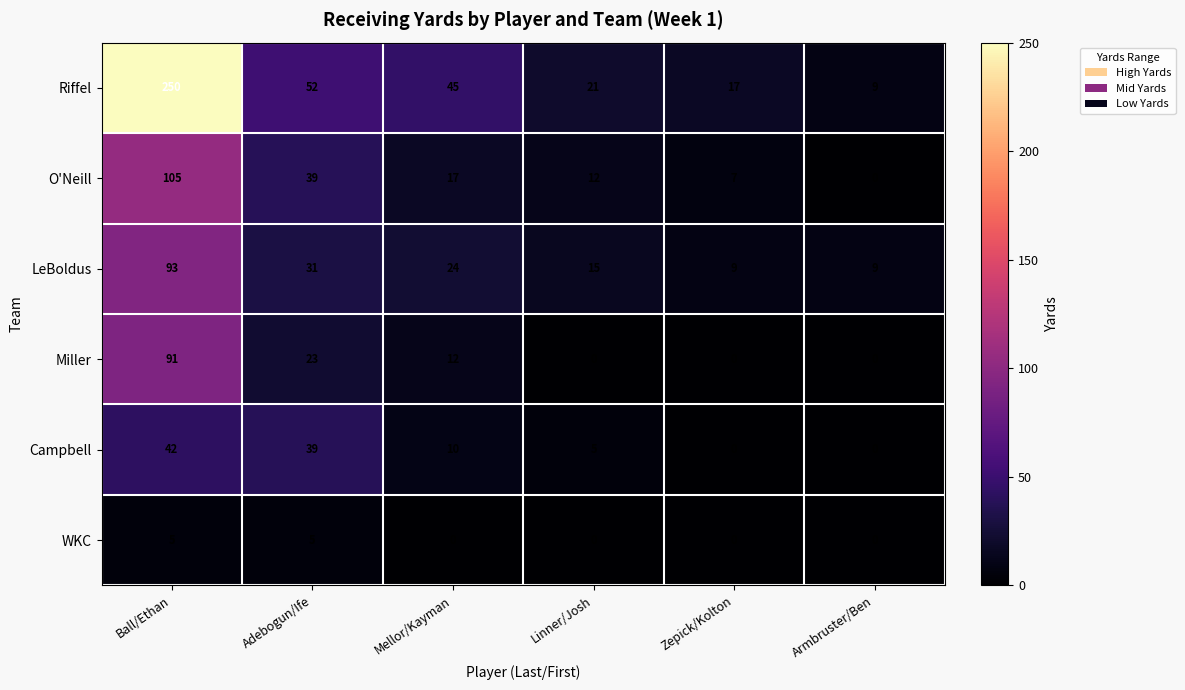

List the labels in order of O'Neill value, smallest first.

Armbruster/Ben, Zepick/Kolton, Linner/Josh, Mellor/Kayman, Adebogun/Ife, Ball/Ethan